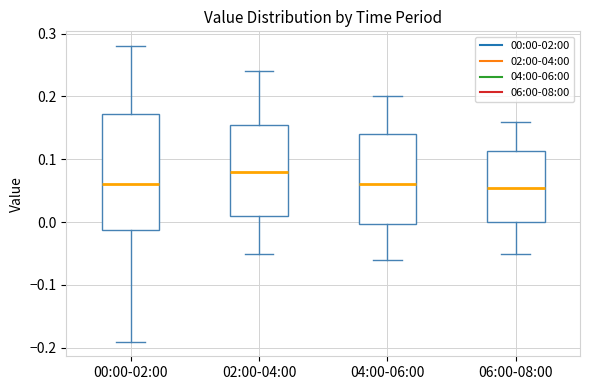

Which box is the tallest, from its lower edge to its upper edge?

00:00-02:00